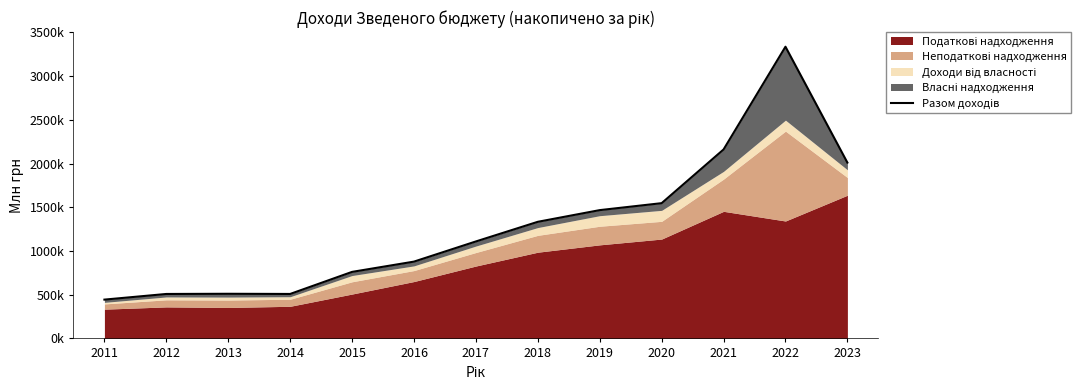

Which category has the lowest value across all series?

2011